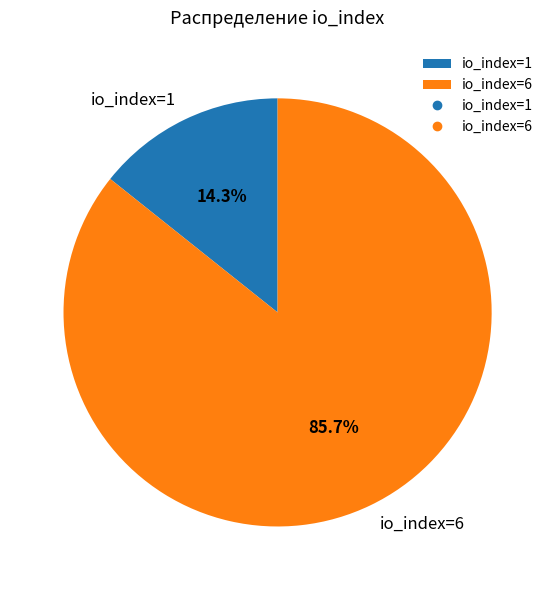

Approximately how many times larger is the value at io_index=6 compared to io_index=1?

6.0